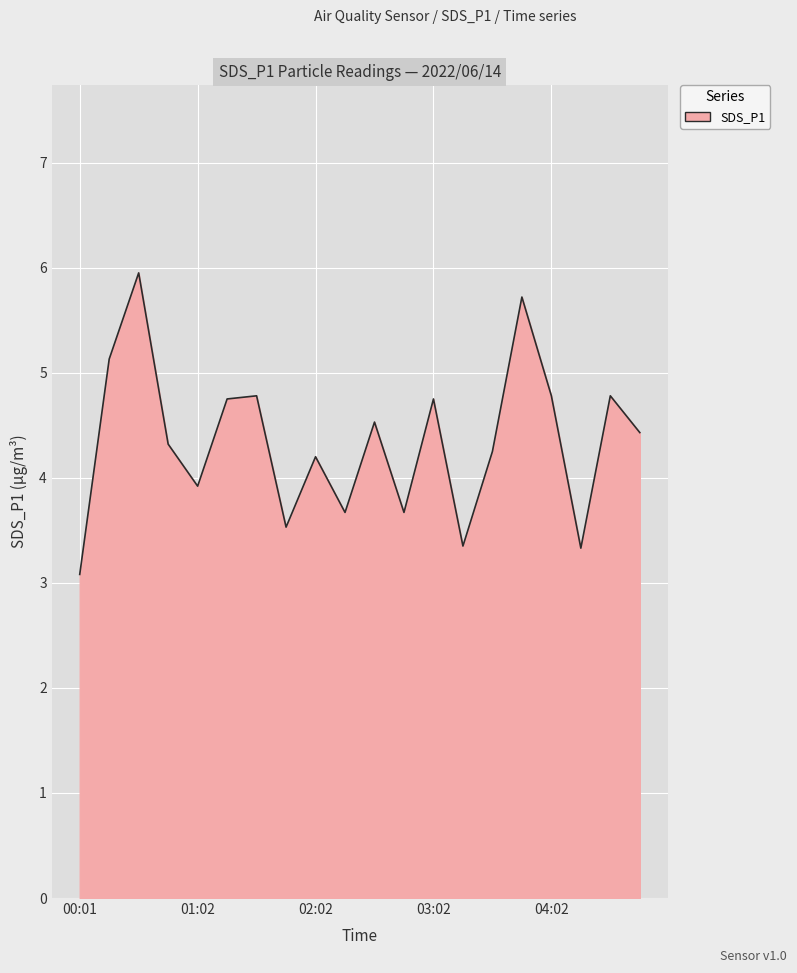

What is the minimum value shown in the chart?

3.1